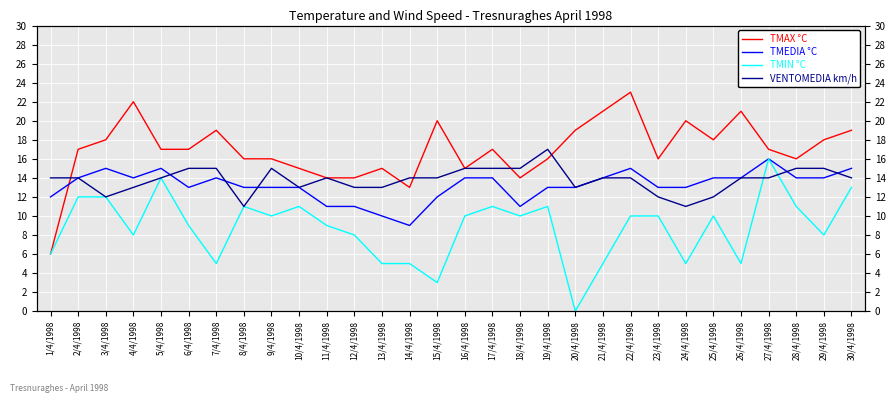

Which series has the largest range (max minus min)?

TMAX °C